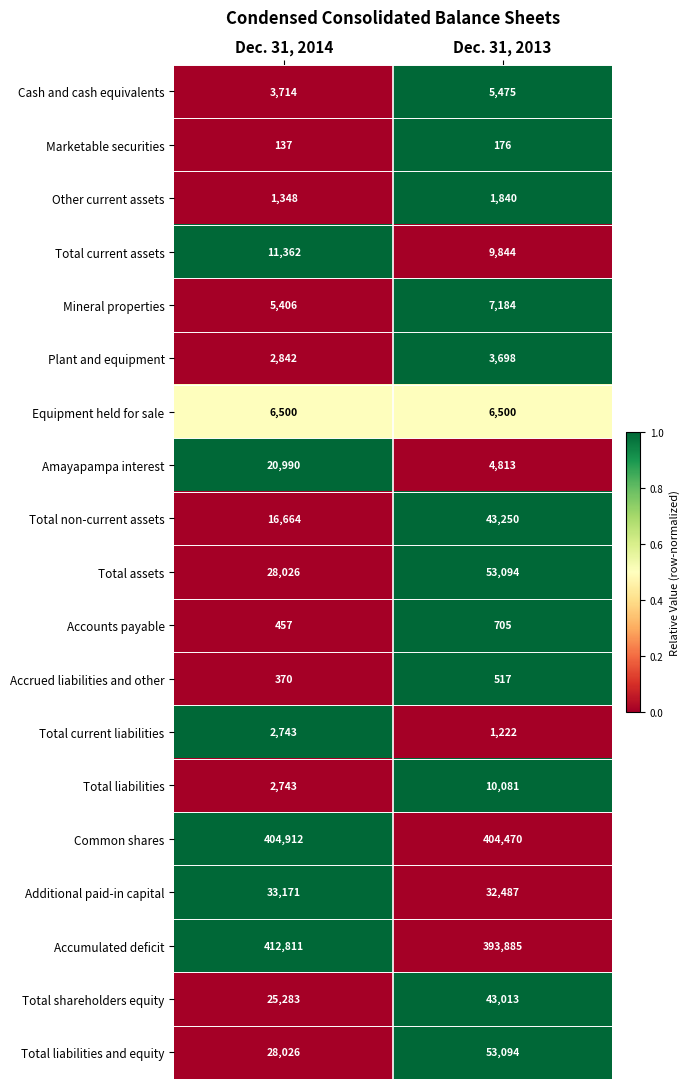

Which category has the lowest value in the Total current liabilities series?

Dec. 31, 2013